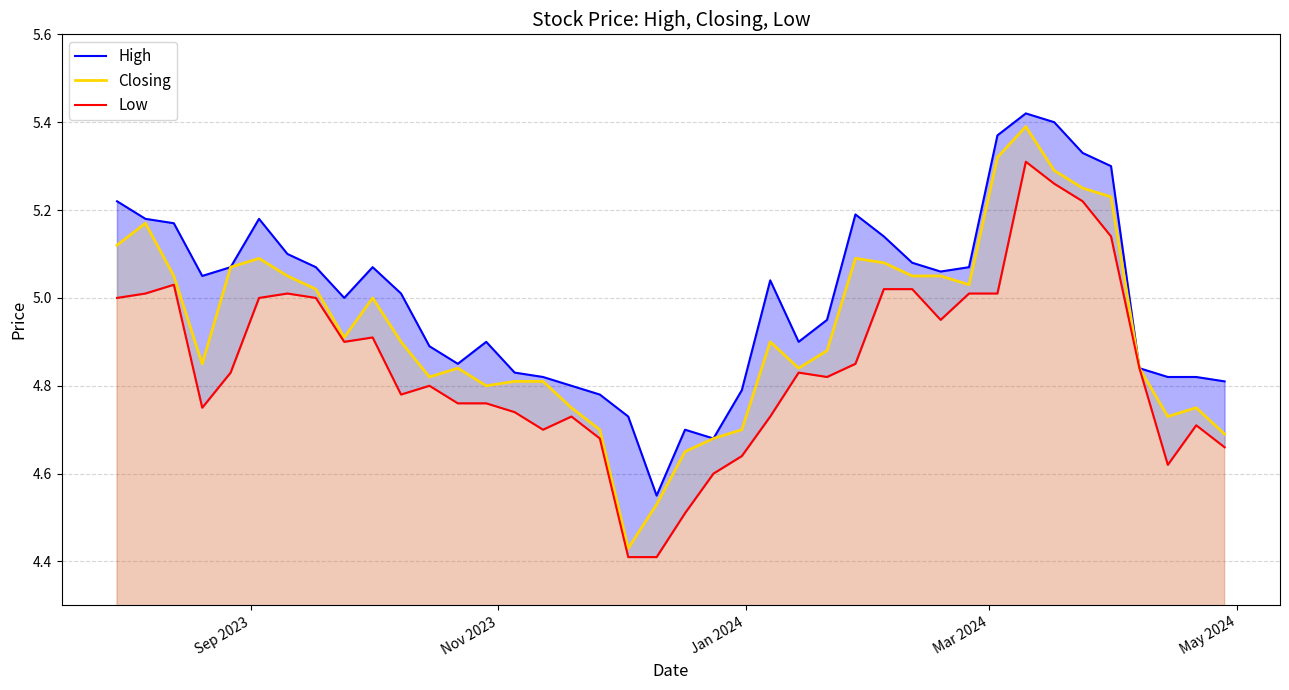

How many series are shown in this chart?

3